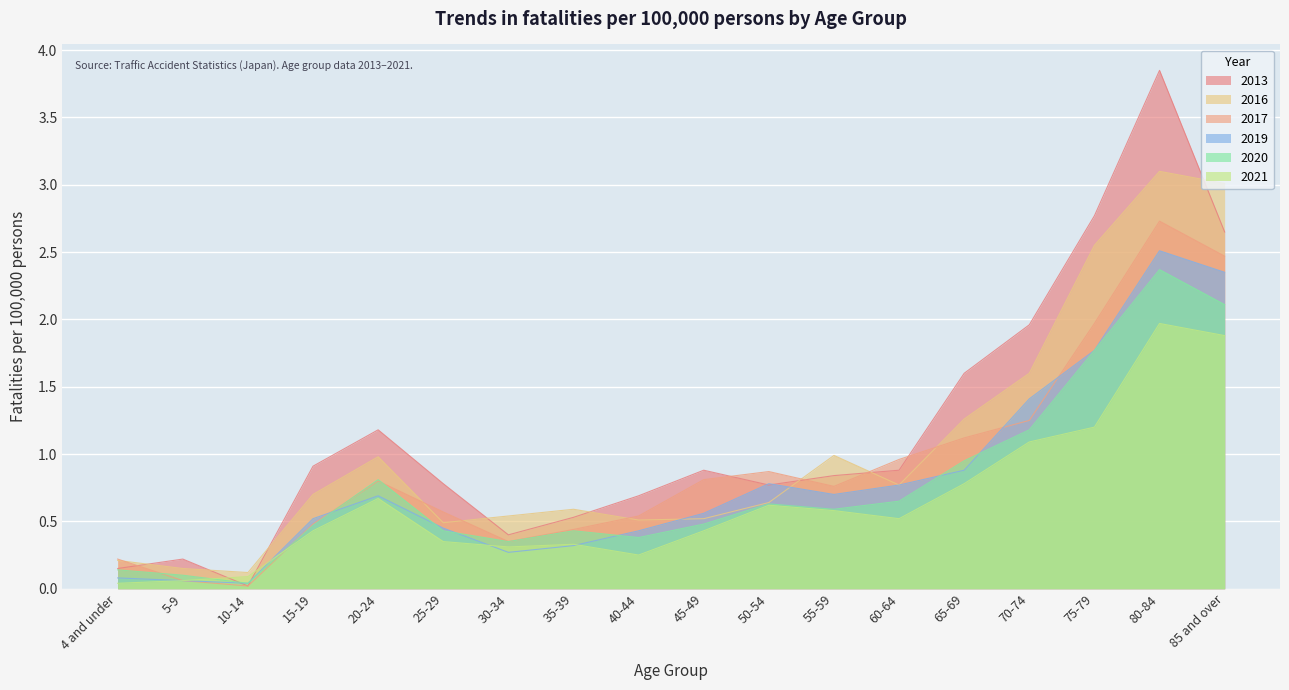

What are all the series names shown in the legend?

2013, 2016, 2017, 2019, 2020, 2021